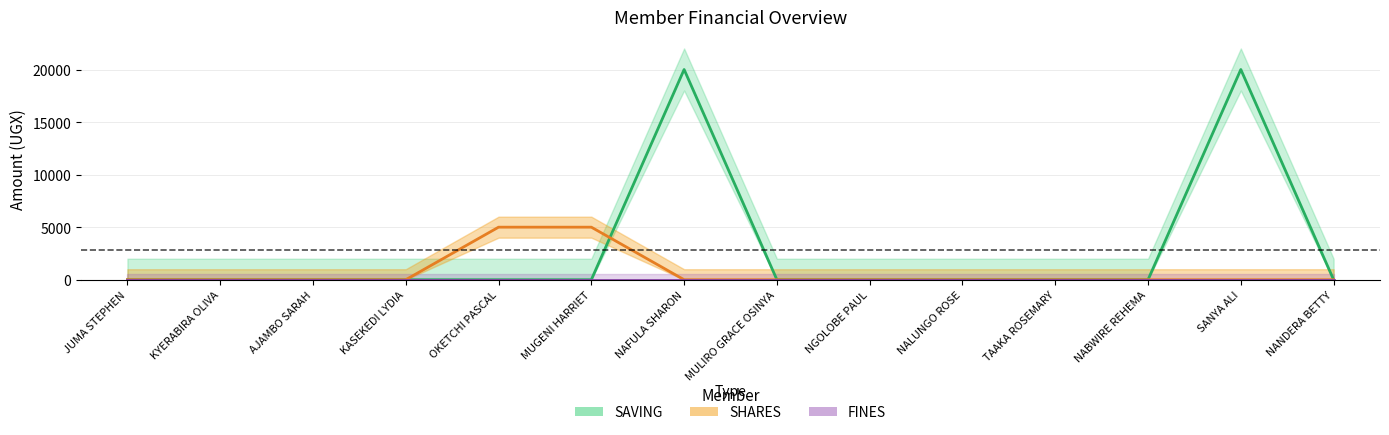

After their last crossing, which series has the higher values: SAVING or SHARES?

SAVING